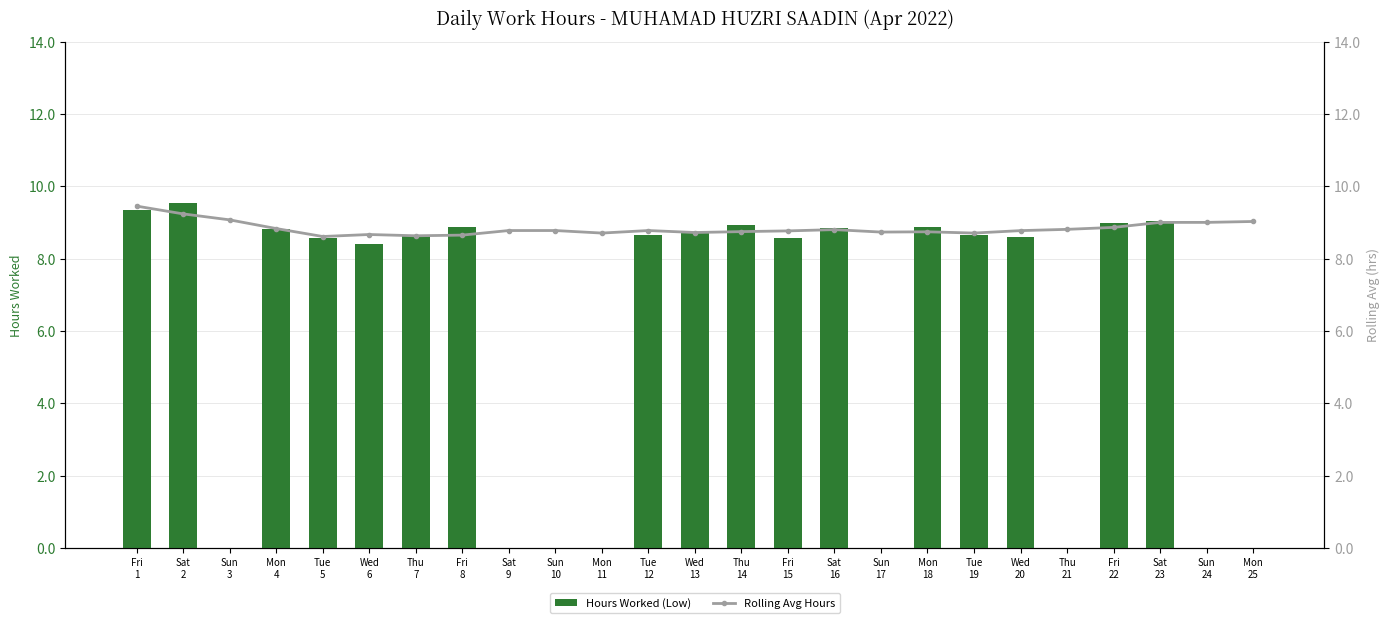

What is the value of the Hours Worked (Low) bar at the 6th from the left?

8.4